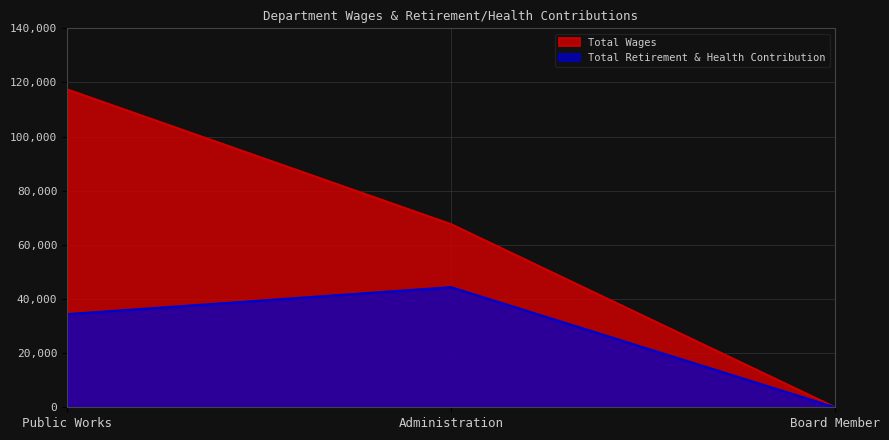

Which series has the largest range (max minus min)?

Total Wages